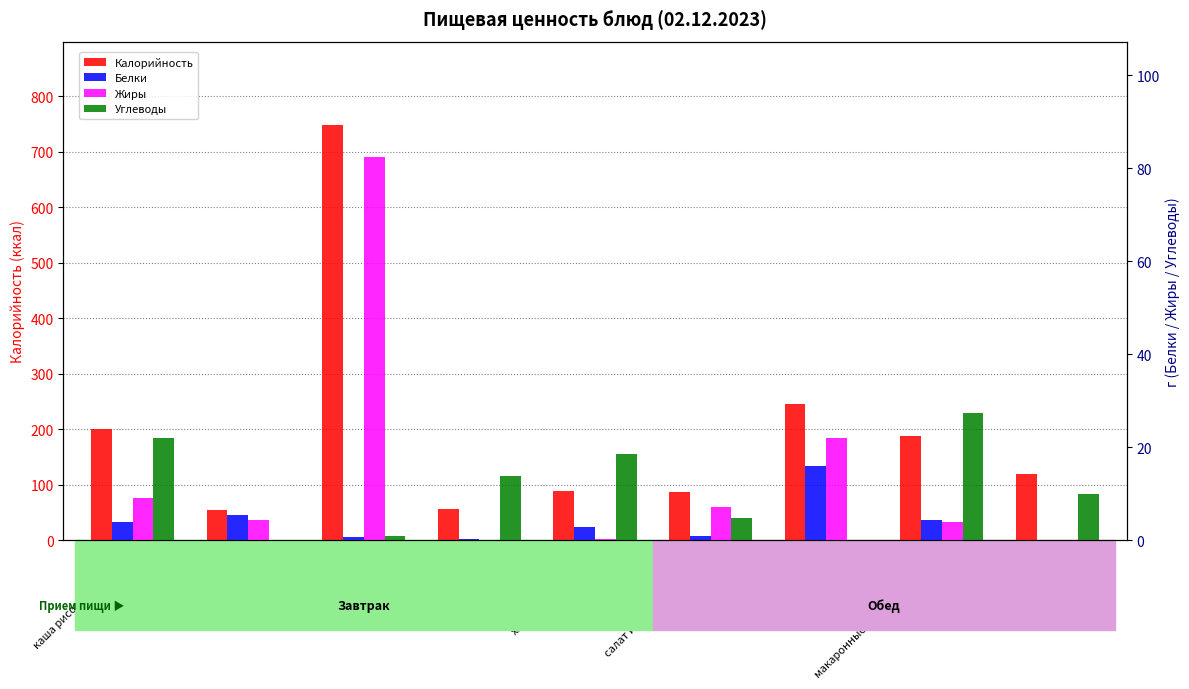

How many values in the Калорийность series are below 119?

4